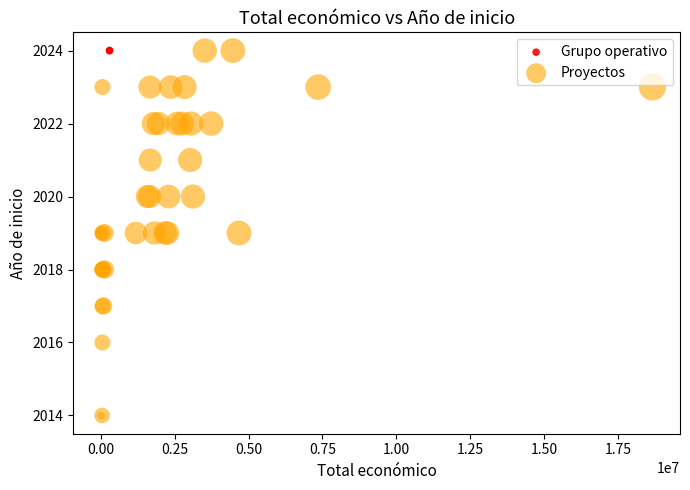

What are all the series names shown in the legend?

Grupo operativo, Proyectos